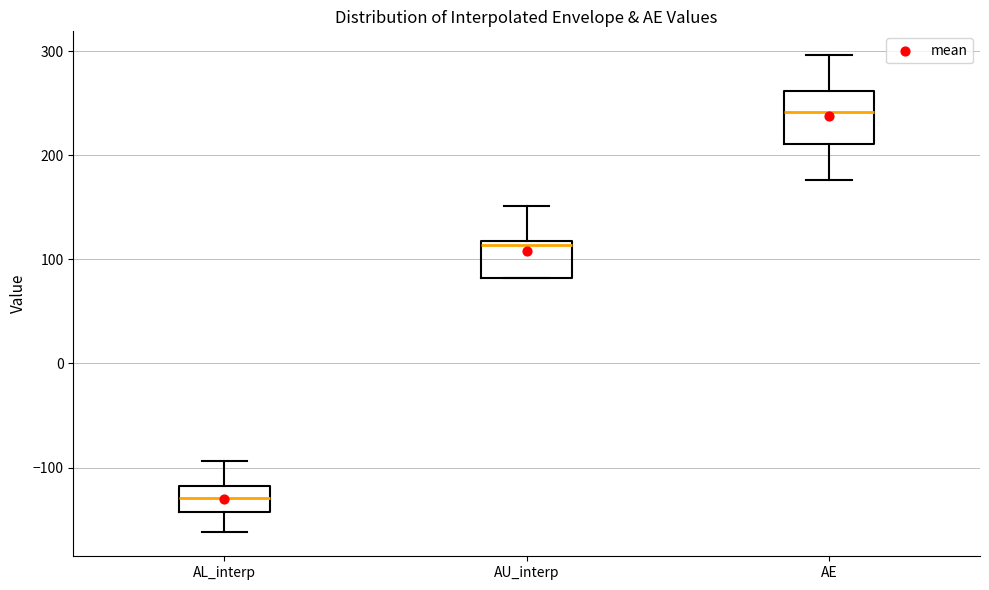

Which box's median line is the lowest?

AL_interp